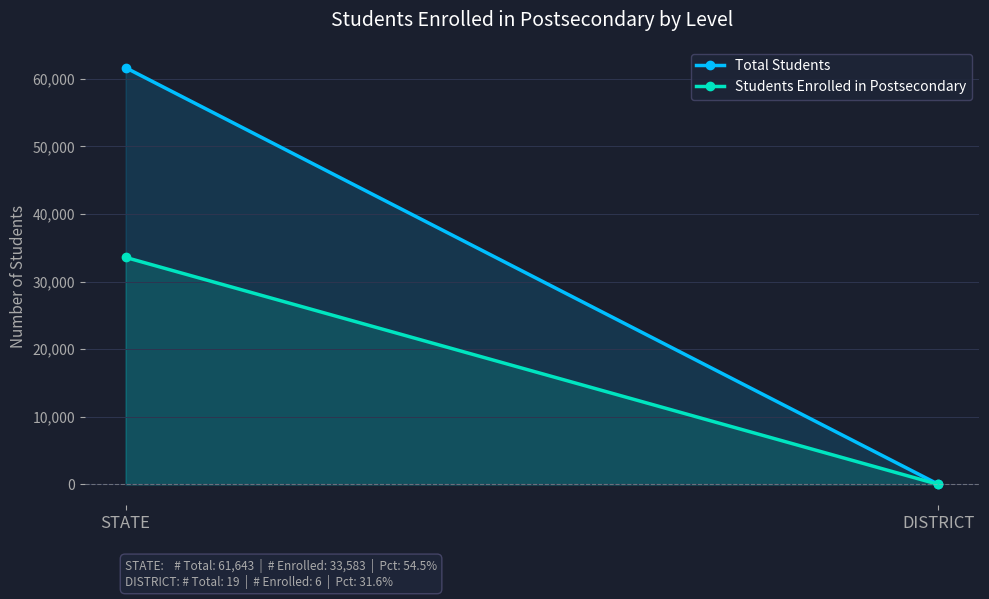

Count the Total Students values in the range 19 to 61643.

2